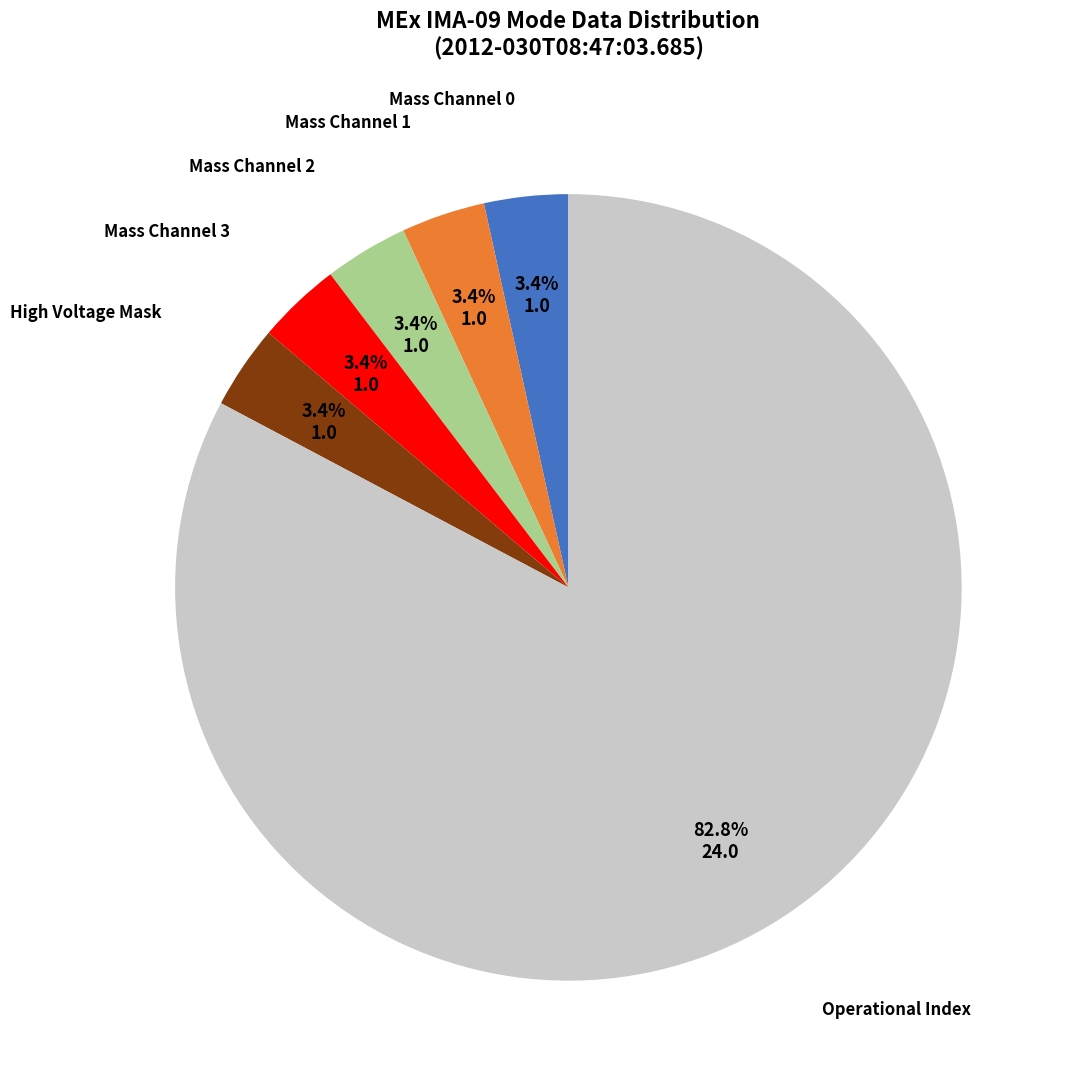

What percentage is NOT represented by Mass Channel 1?

96.6%